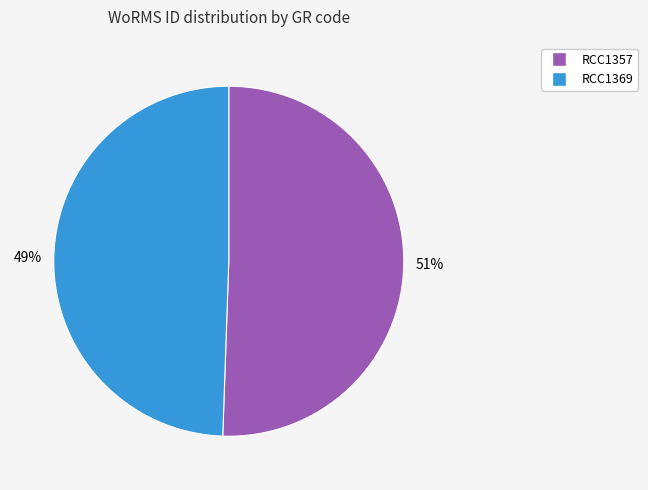

To the nearest percent, what is the average slice percentage?

50%